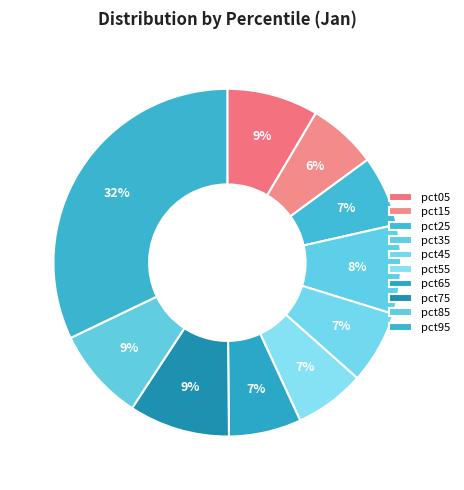

Count the number of slices in the pie.

10